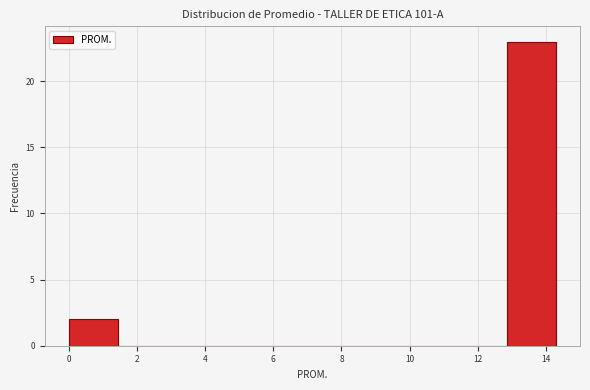

Reading left to right, transcribe this chart: for each bar, give the range it covers on the x-axis and its height. Neither the bar edges nor the heights are printed on the chart, so give them approximately, as read against the axes.

0.0 to 1.4: 2
1.4 to 2.8: 0
2.8 to 4.2: 0
4.2 to 5.8: 0
5.8 to 7.2: 0
7.2 to 8.6: 0
8.6 to 10.0: 0
10.0 to 11.4: 0
11.4 to 12.8: 0
12.8 to 14.2: 23